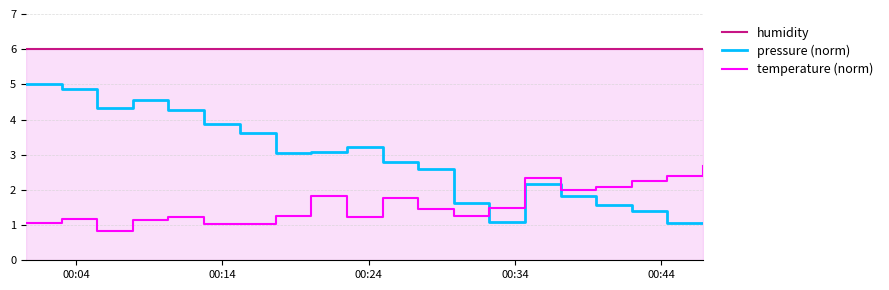

True or false: temperature (norm) and humidity cross at least once.

False